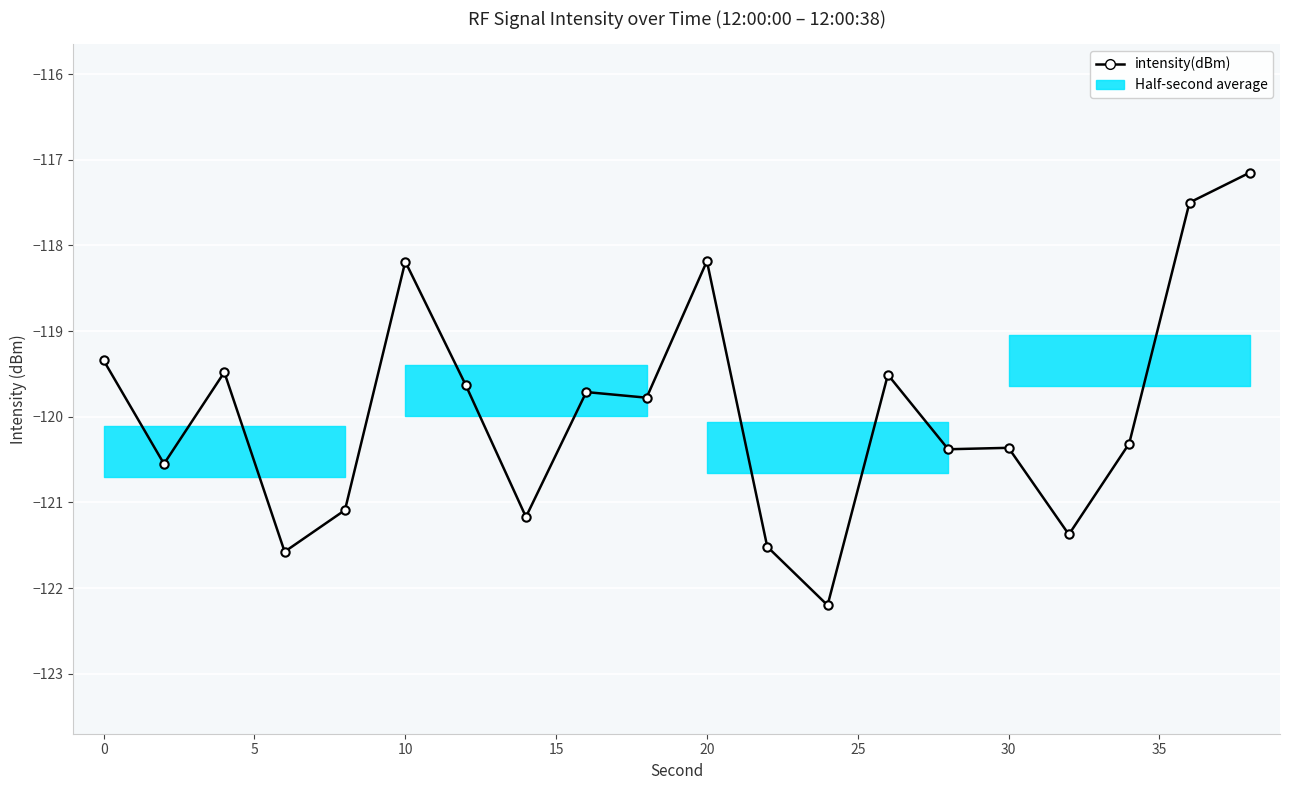

Reading left to right, list all the values displayed in this chart.

-119.3	-120.5	-119.5	-121.6	-121.1	-118.2	-119.6	-121.2	-119.7	-119.8	-118.2	-121.5	-122.2	-119.5	-120.4	-120.4	-121.4	-120.3	-117.5	-117.1